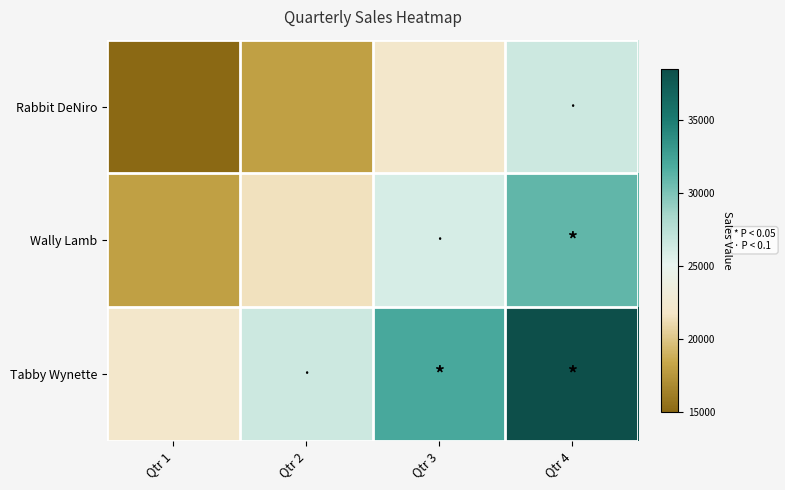

Reading left to right, list all the values displayed in this chart.

Rabbit DeNiro: Qtr 1=15000	Qtr 2=18000	Qtr 3=22000	Qtr 4=26500
Wally Lamb: Qtr 1=18000	Qtr 2=21500	Qtr 3=26000	Qtr 4=31000
Tabby Wynette: Qtr 1=22000	Qtr 2=26500	Qtr 3=32000	Qtr 4=38500